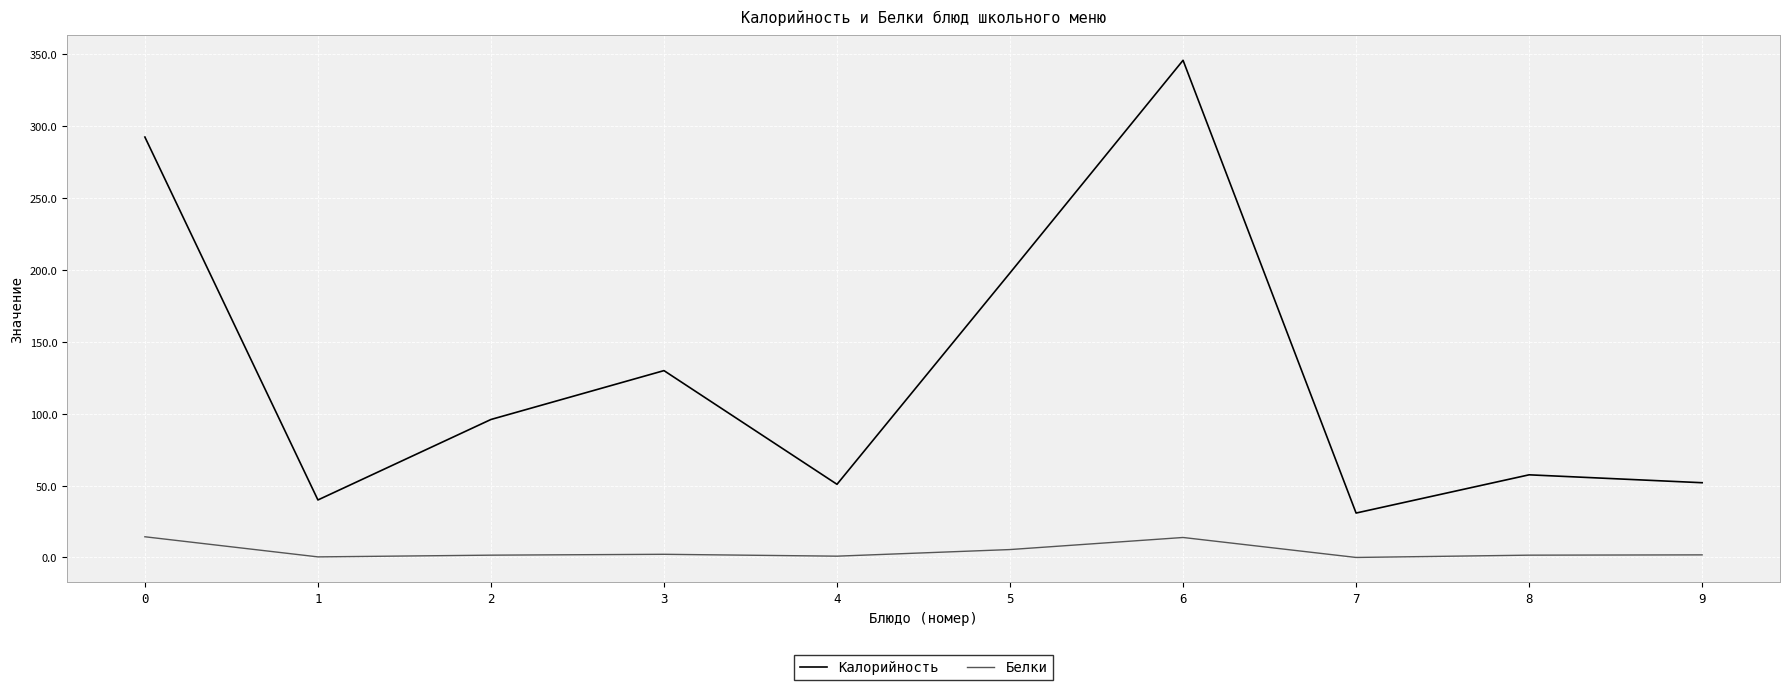

How many lines are shown in the chart?

2